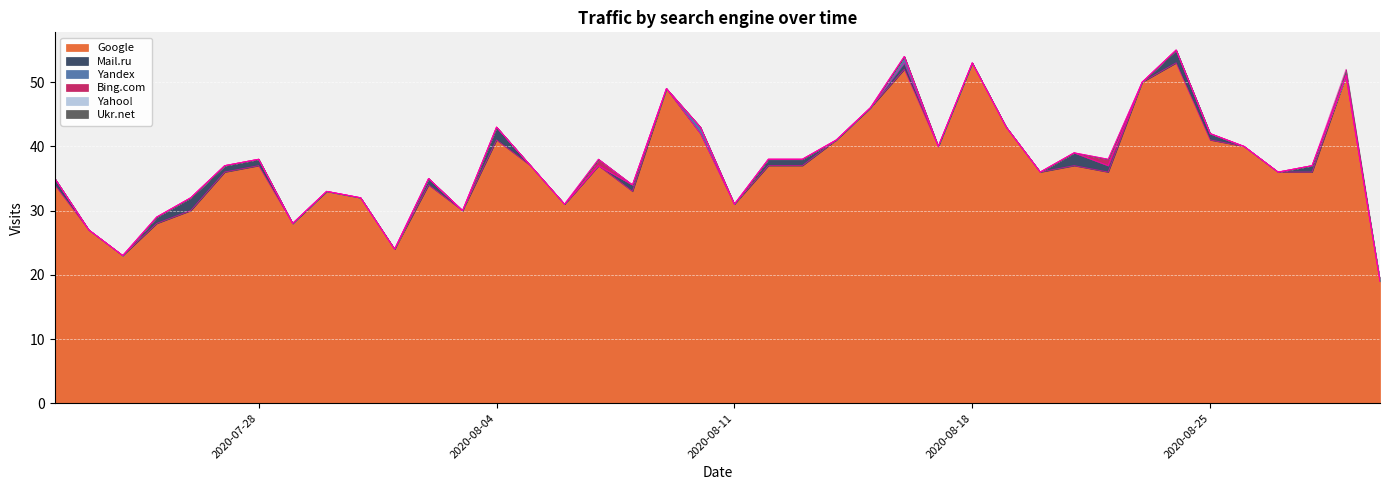

At which category does the chart reach its peak across all series?

2020-08-24